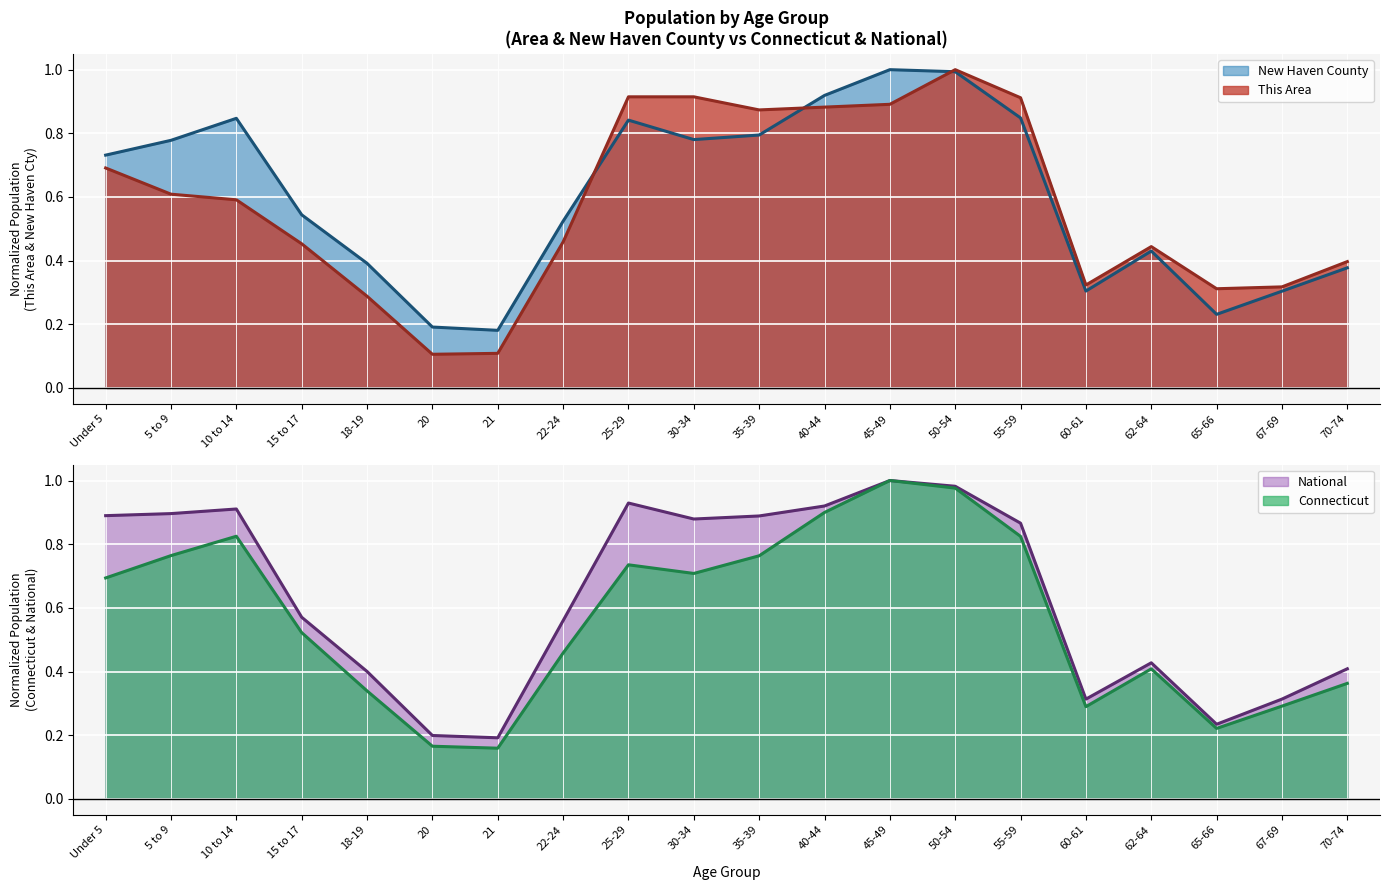

Is the value of New Haven County at 70-74 greater than the value of National at 35-39?

No